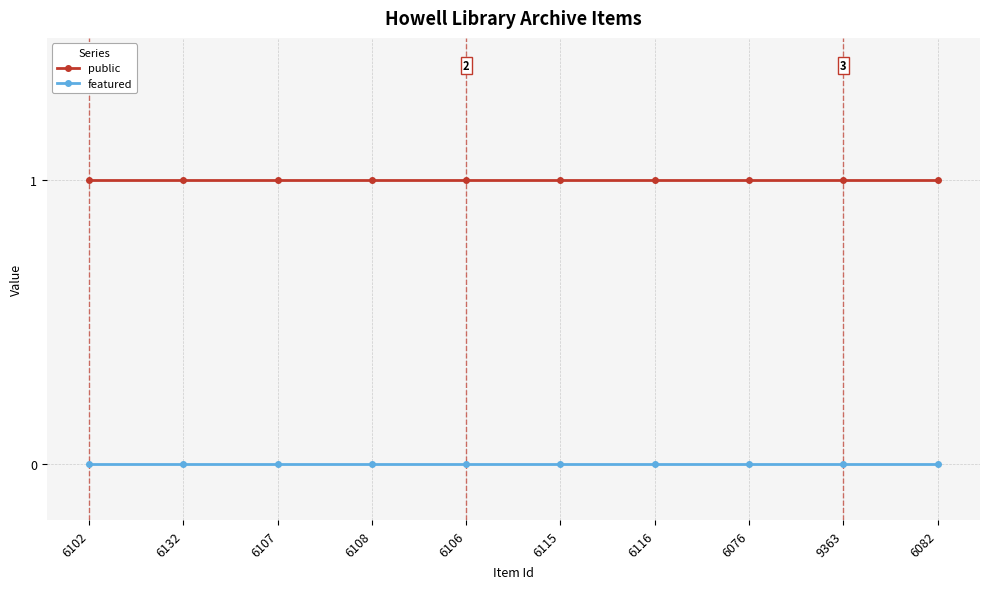

What are all the series names shown in the legend?

public, featured